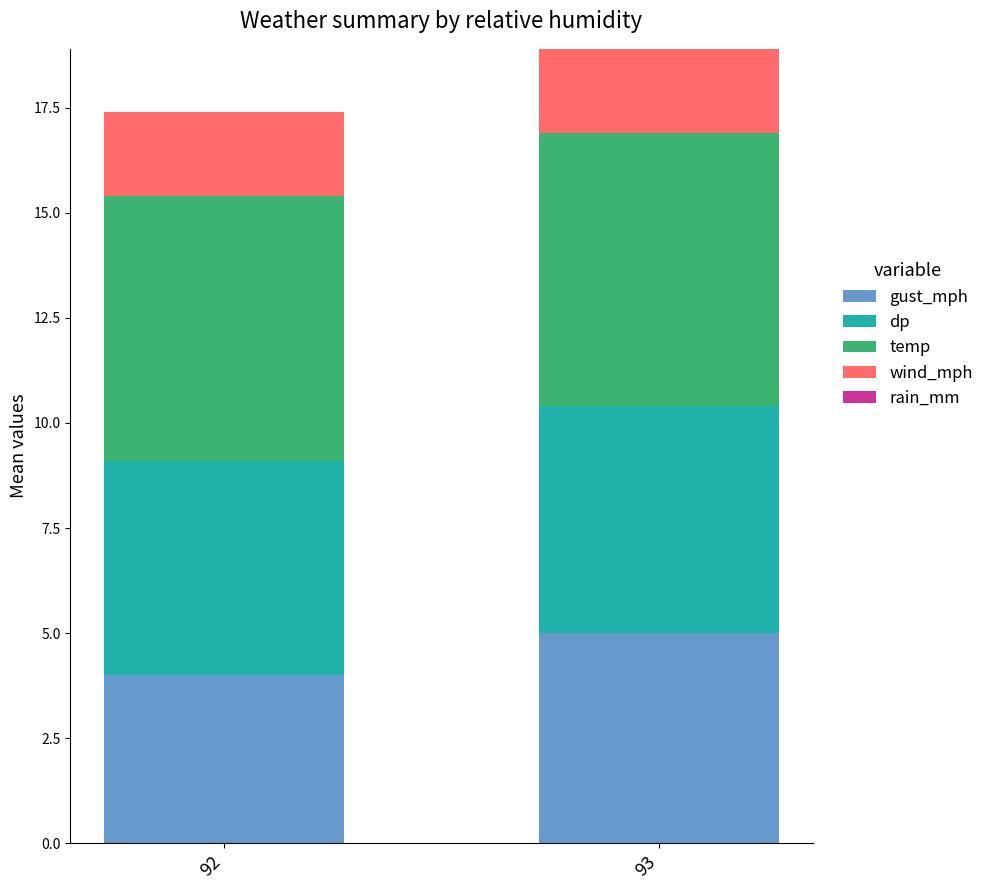

The gust_mph series shows 1.9 at 93. True or false?

False